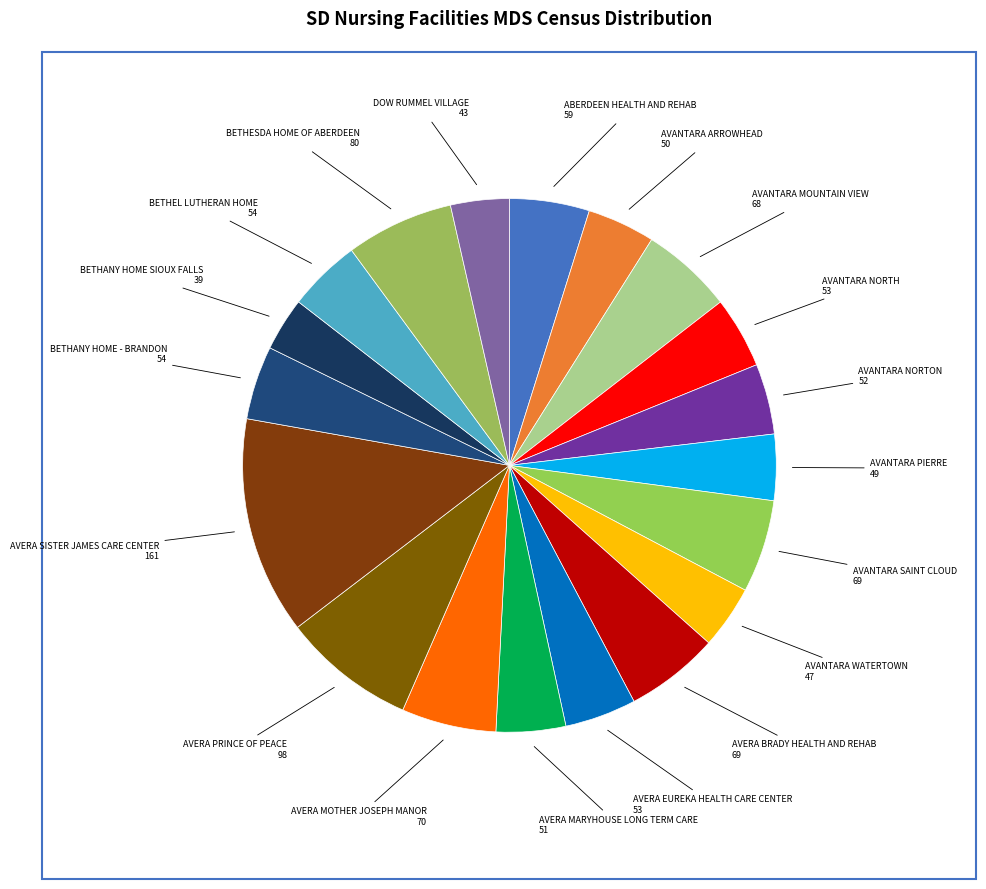

Count the number of slices in the pie.

19